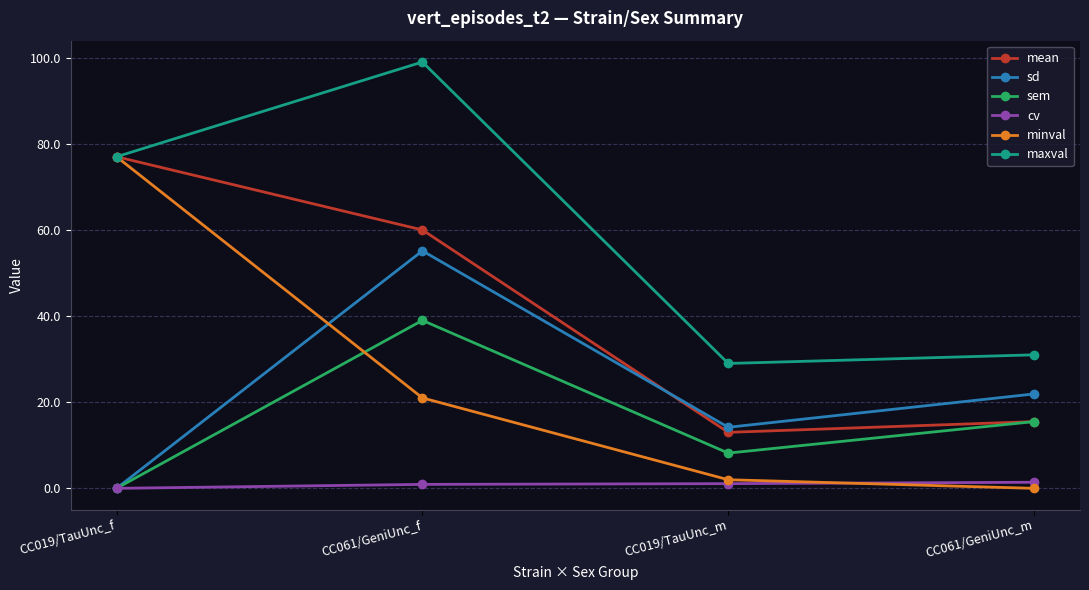

True or false: maxval has a value of 77.0 at CC019/TauUnc_f.

True